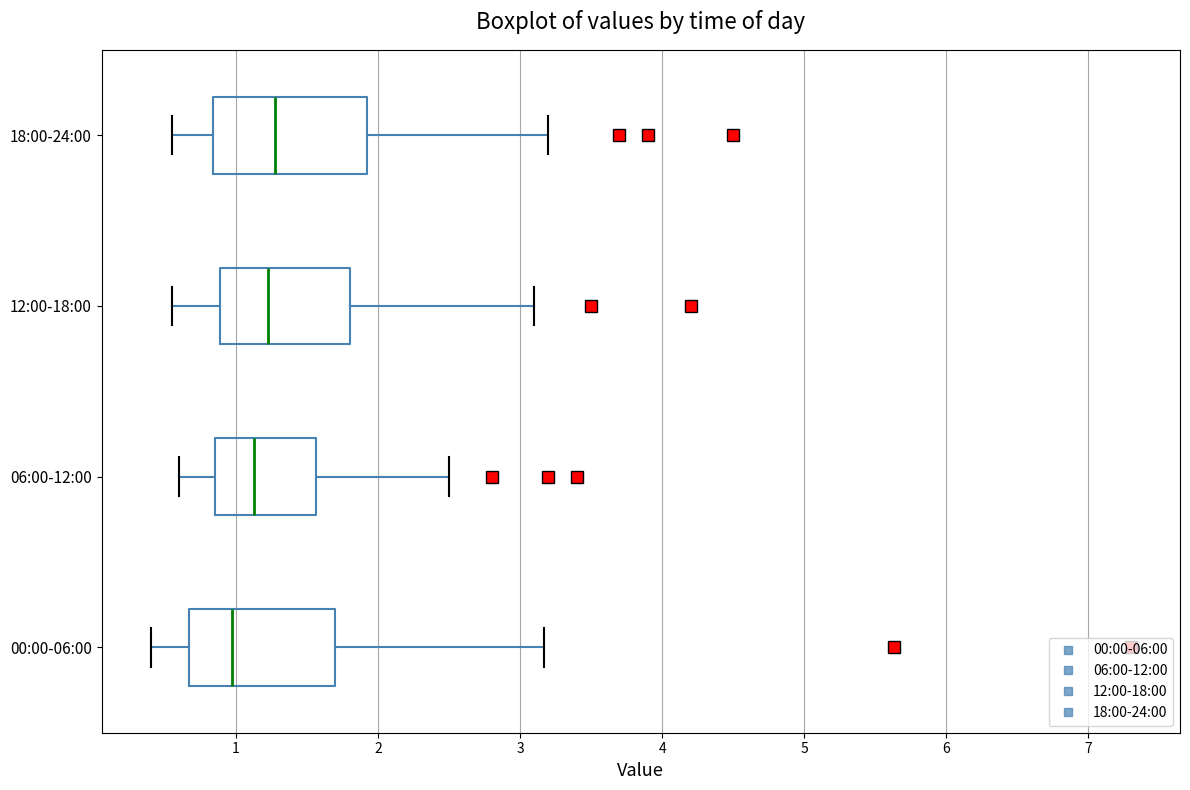

Which box's median line is the furthest to the left?

00:00-06:00